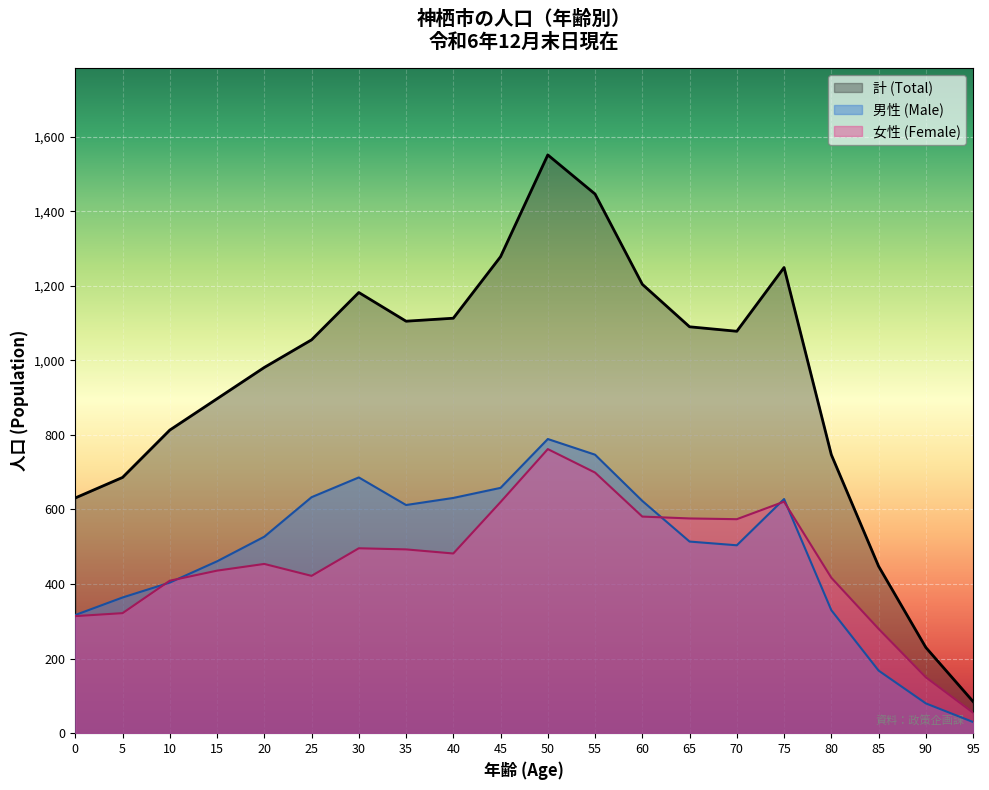

Which category has the lowest value across all series?

95